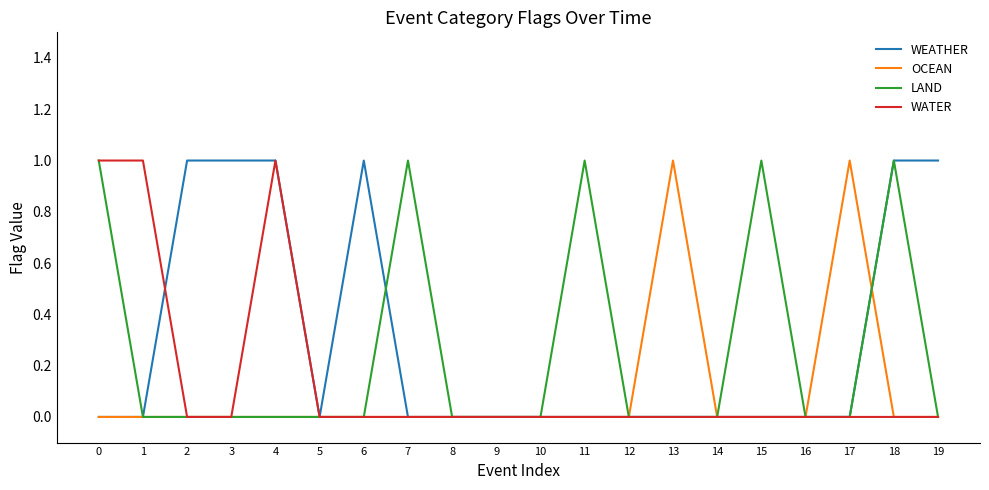

Which series has the largest total across all categories?

WEATHER